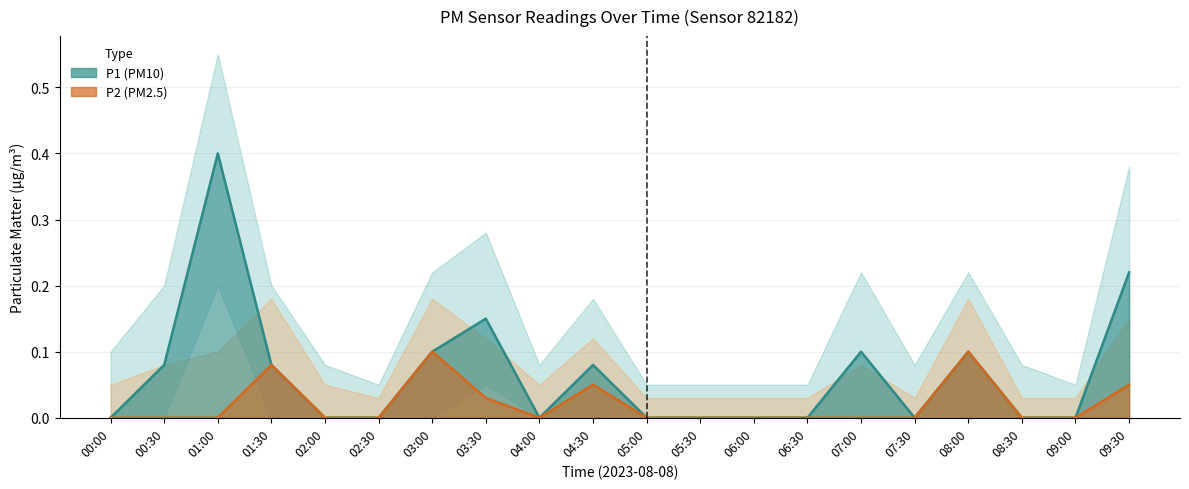

At which category is the sum across all series the highest?

01:00